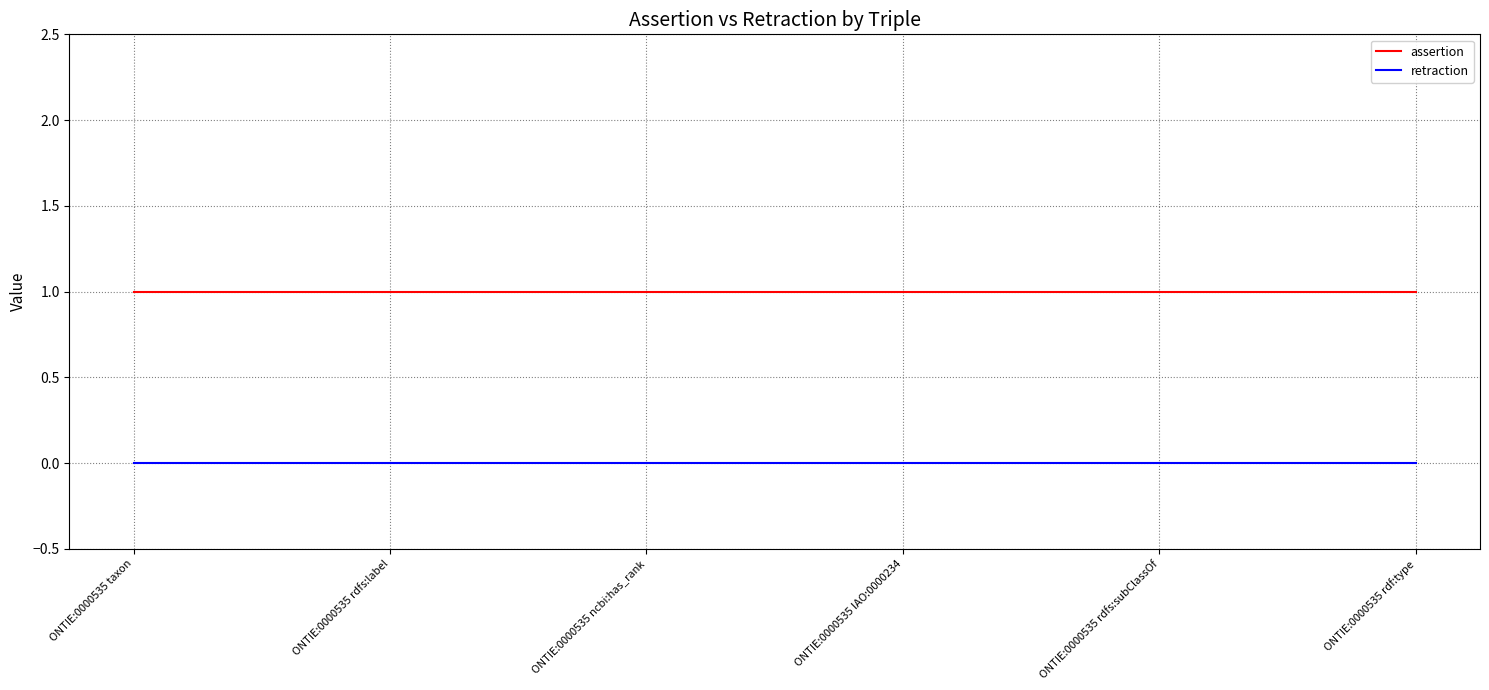

How many lines are shown in the chart?

2